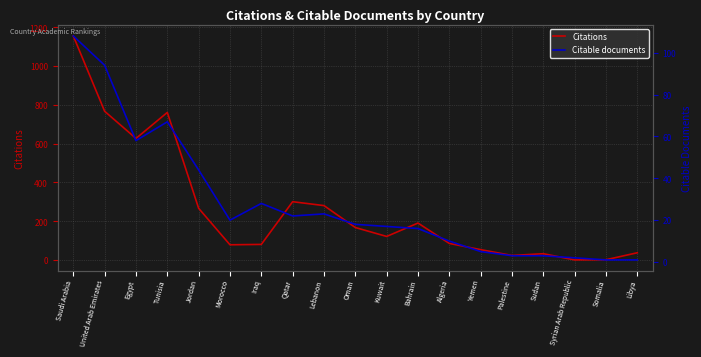

How many lines are shown in the chart?

2